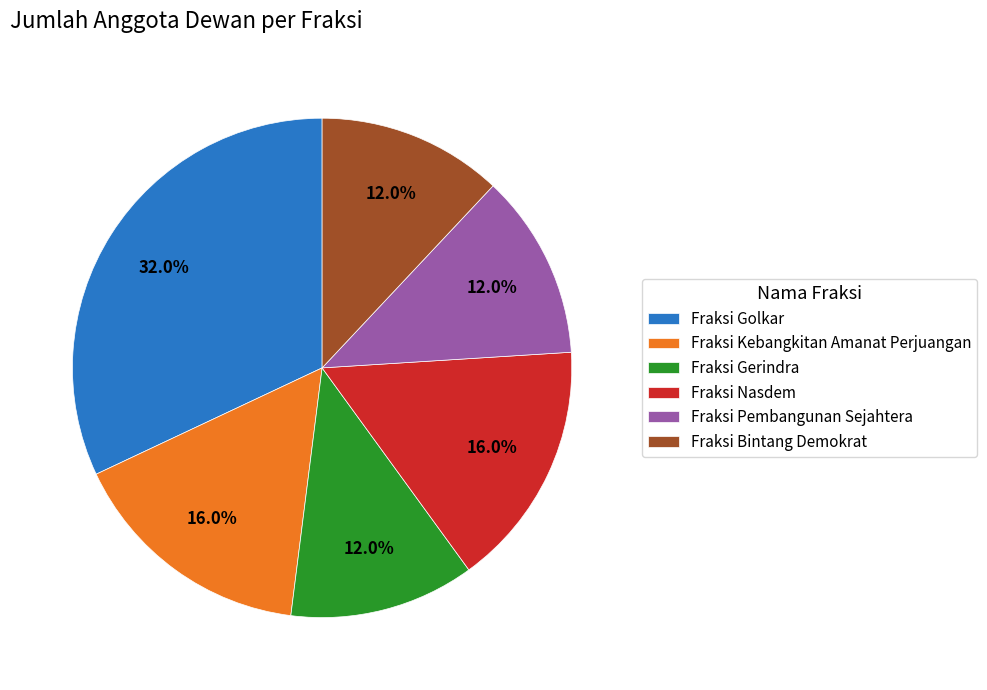

What percentage do Fraksi Golkar and Fraksi Gerindra together represent?

44.0%